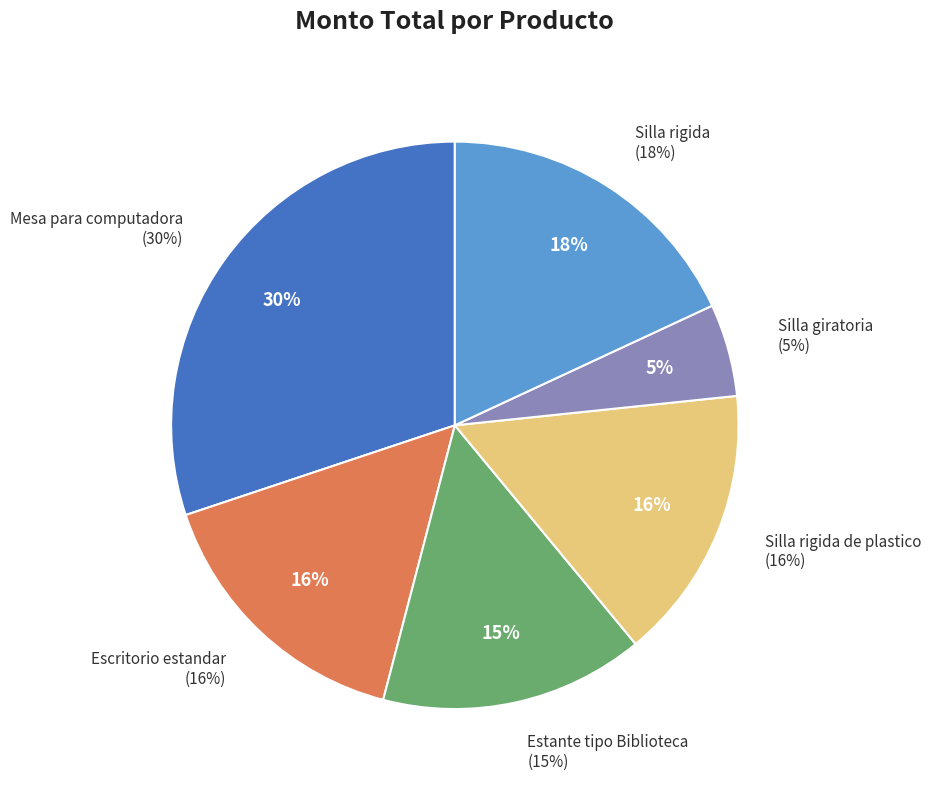

What is the ratio of the value at Estante tipo Biblioteca to the value at Mesa para computadora?

0.5